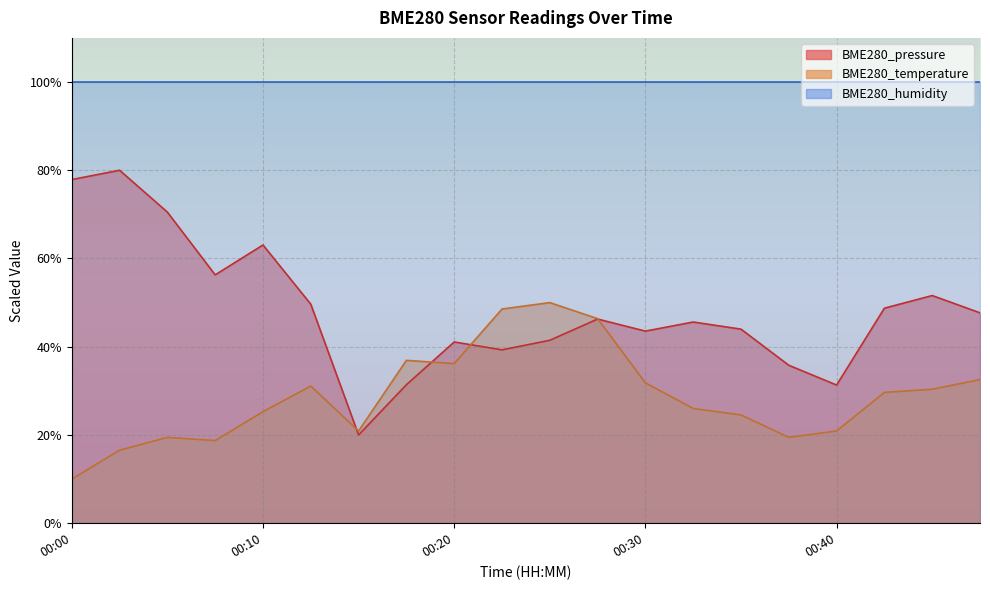

Reading right to left, transcribe all the data shown in this chart.

BME280_pressure: 47.7	51.6	48.7	31.3	35.8	44.0	45.6	43.5	46.3	41.5	39.3	41.1	31.4	20.0	49.6	63.1	56.3	70.5	80.0	77.9
BME280_temperature: 32.5	30.4	29.6	20.9	19.5	24.5	26.0	31.8	46.4	50.0	48.5	36.2	36.9	20.9	31.1	25.3	18.7	19.5	16.5	10.0